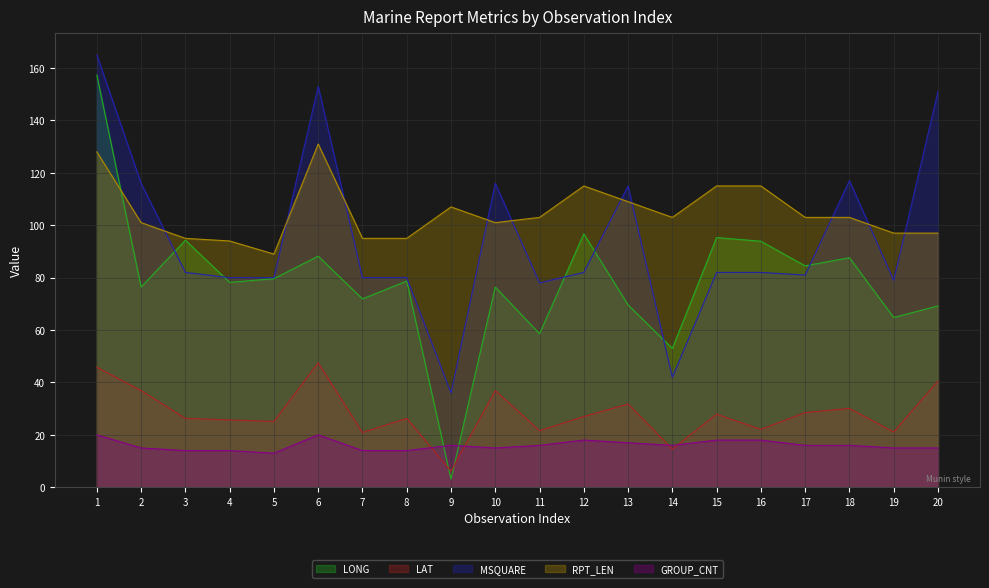

Is it true that RPT_LEN equals 101.0 at 10?

True